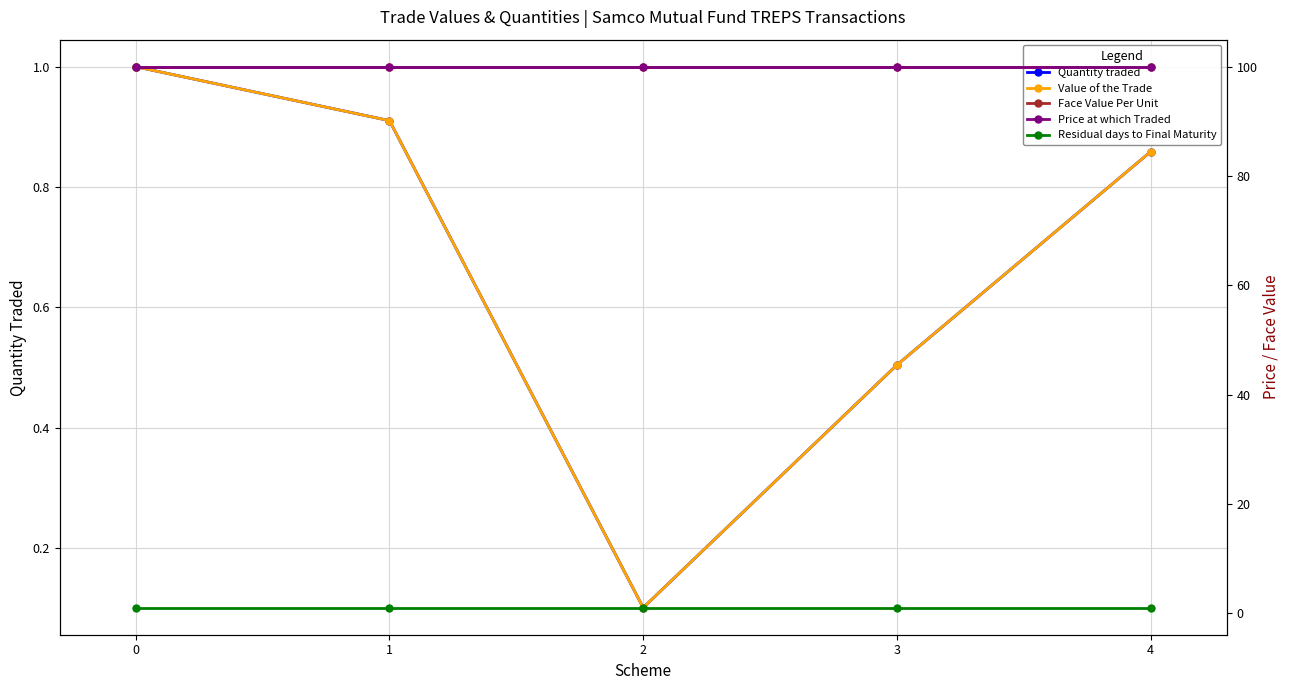

True or false: Face Value Per Unit has more than 1 interior local peaks.

False